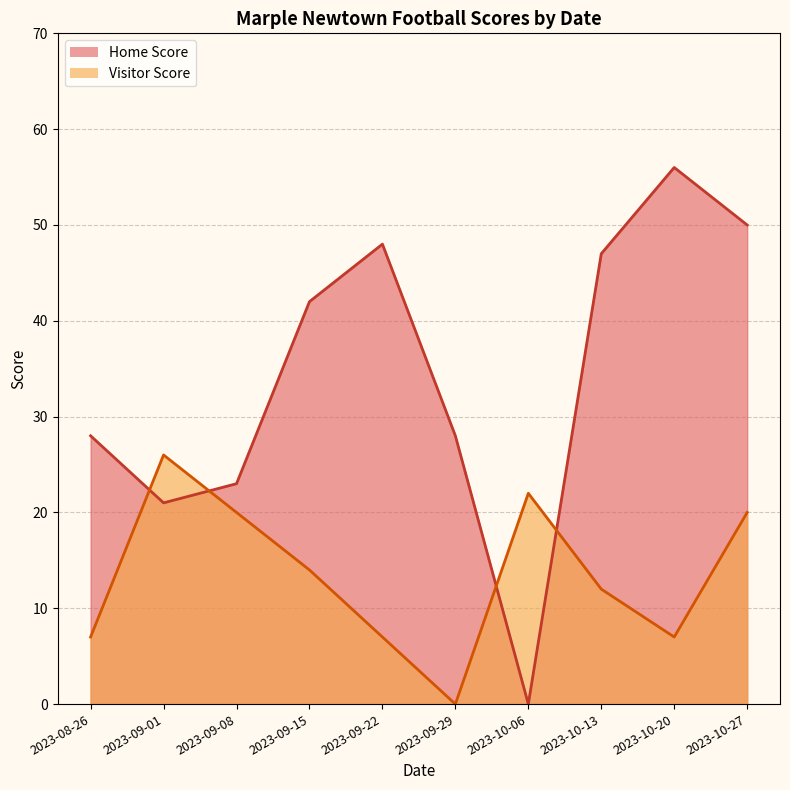

Rank the categories by Visitor Score value from highest to lowest.

2023-09-01, 2023-10-06, 2023-09-08, 2023-10-27, 2023-09-15, 2023-10-13, 2023-08-26, 2023-09-22, 2023-10-20, 2023-09-29